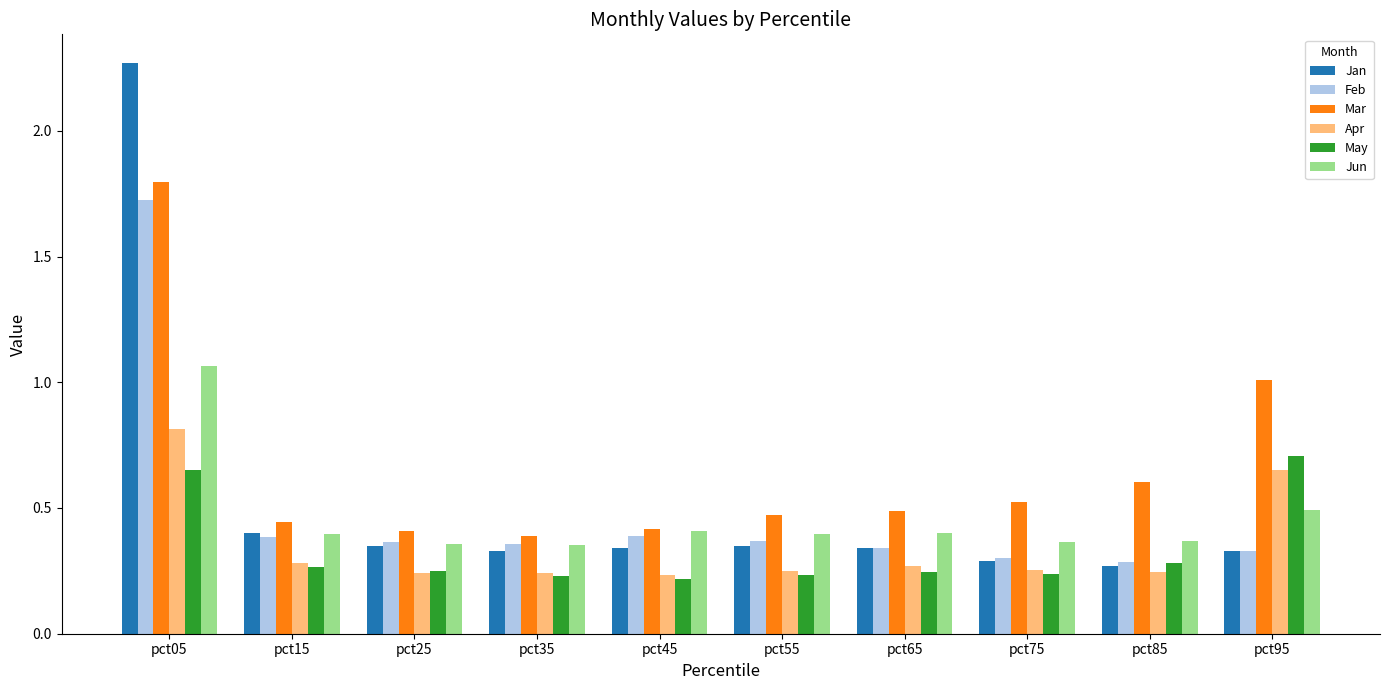

What is the total value across all series at pct85?

2.1